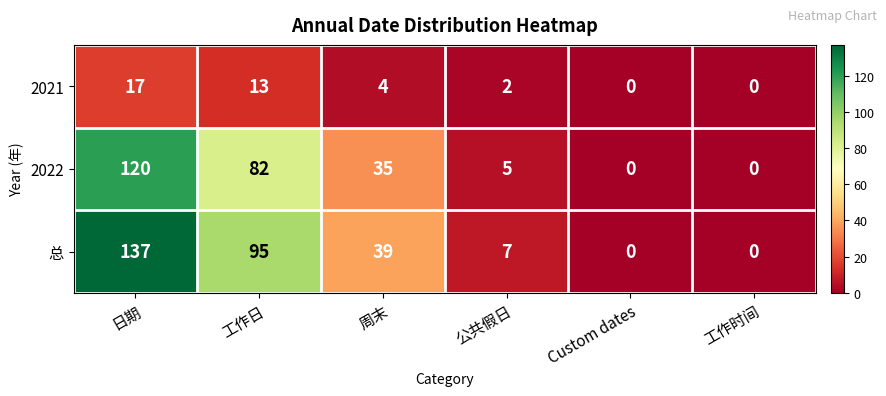

What is the difference between the maximum and minimum values in the 2022 series?

120